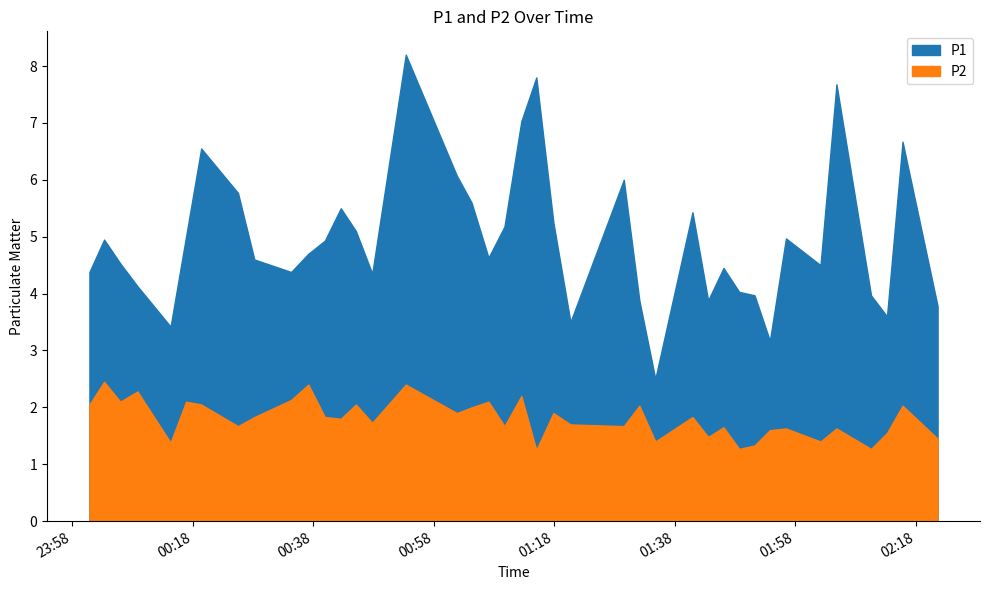

Is it true that P1 equals 5.6 at 2022-08-05T01:04:17?

True